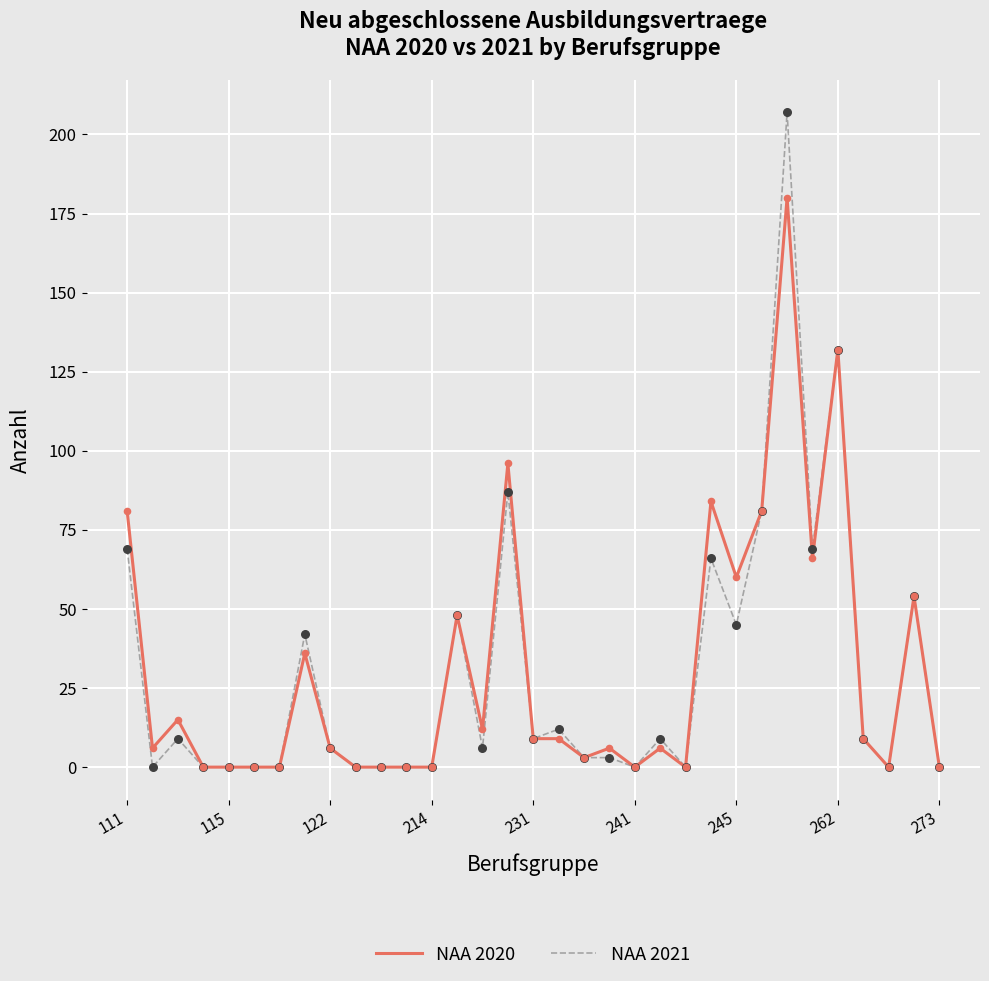

Which series has the largest range (max minus min)?

NAA 2021